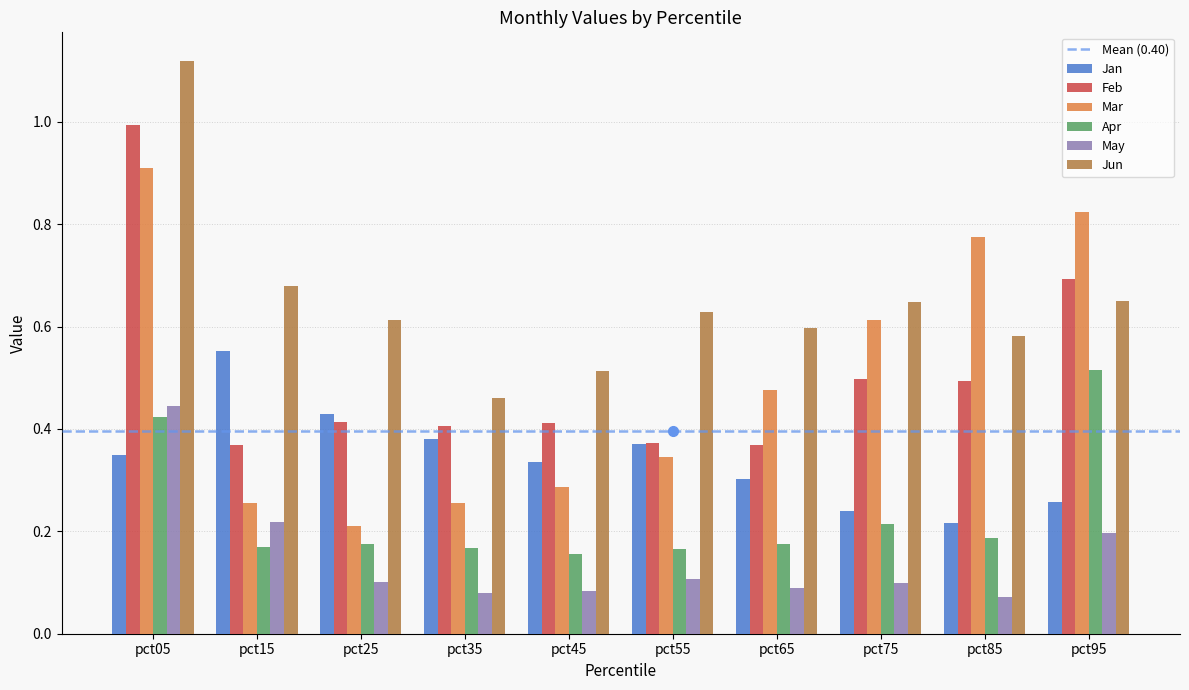

Which series changed the most between pct55 and pct75?

Mar